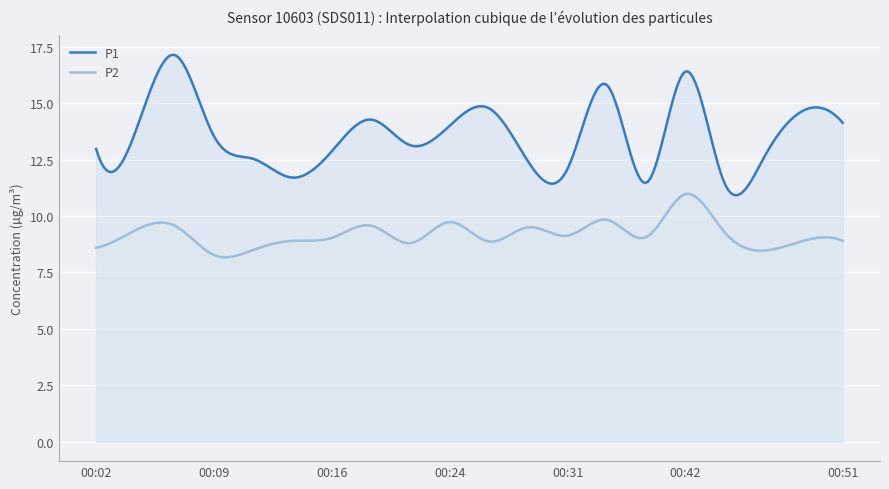

Where is P1 nearest to the value 14?

00:24